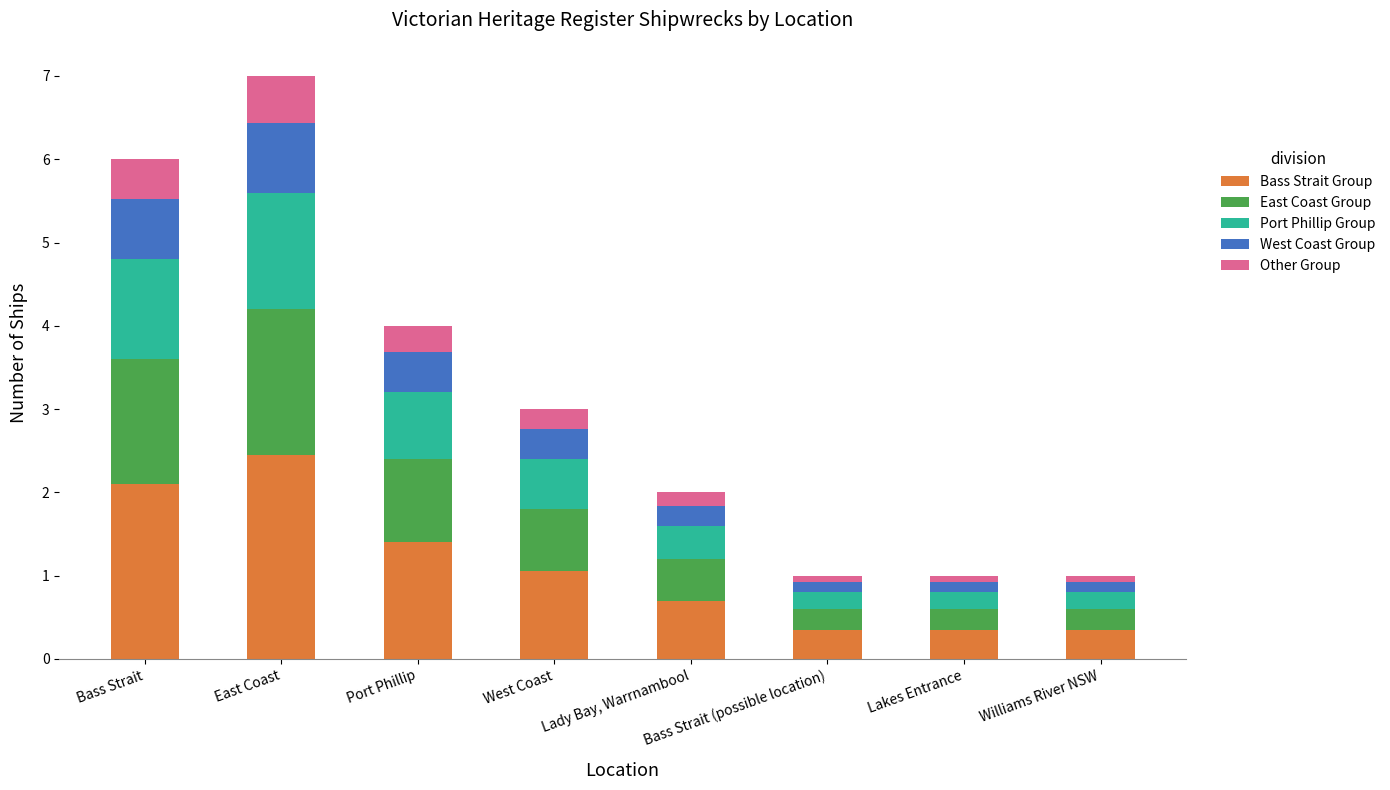

What is the maximum value for Bass Strait Group?

2.5